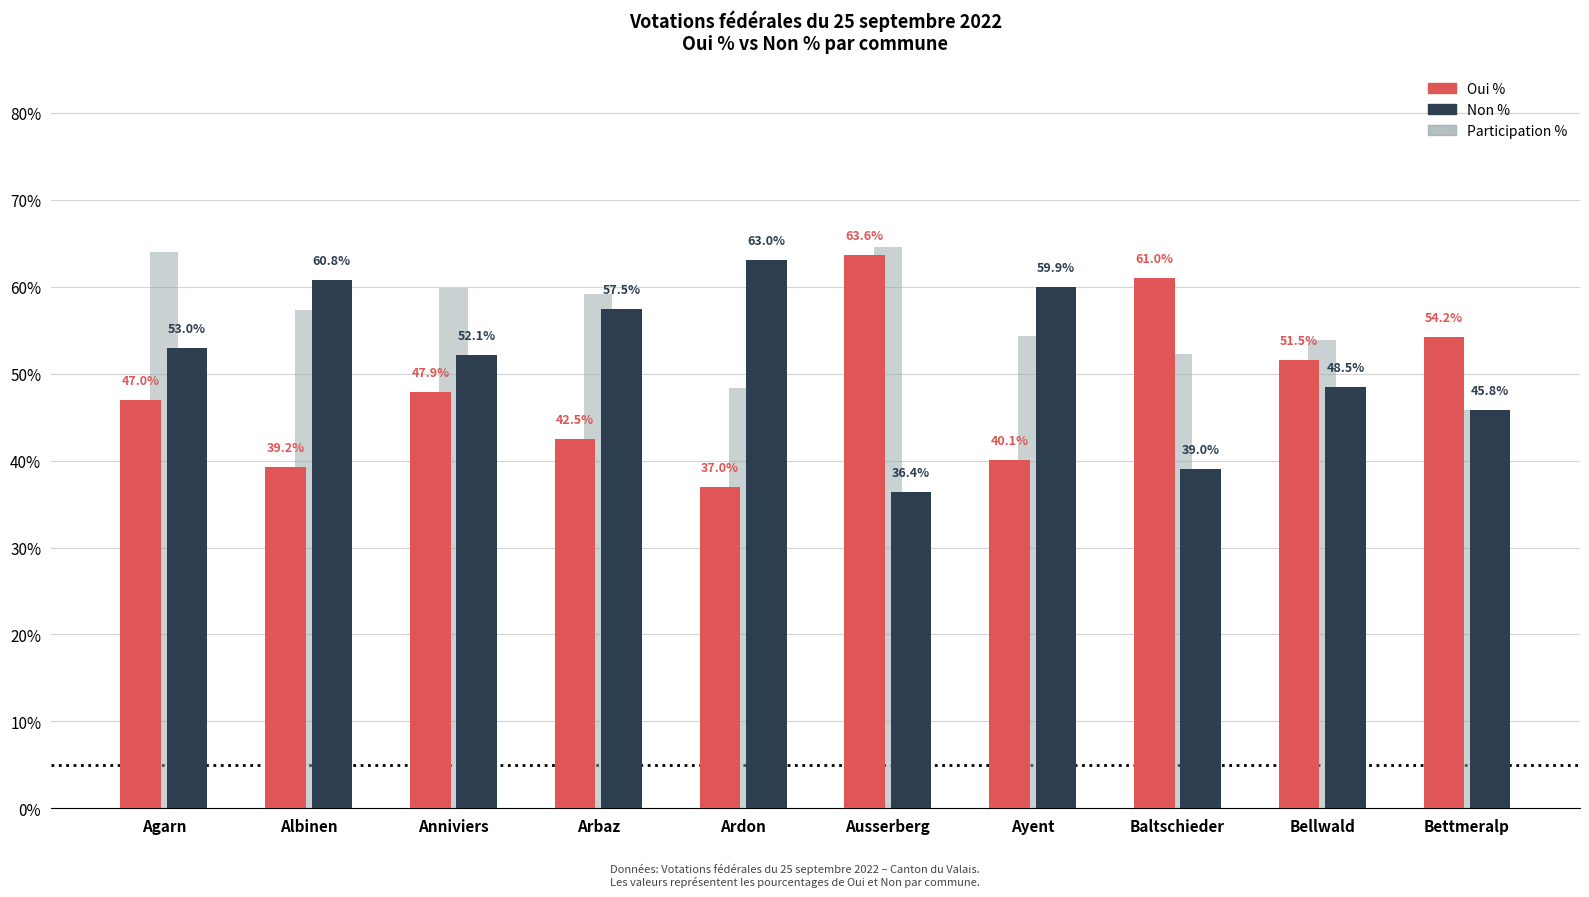

Are the bars horizontal?

No